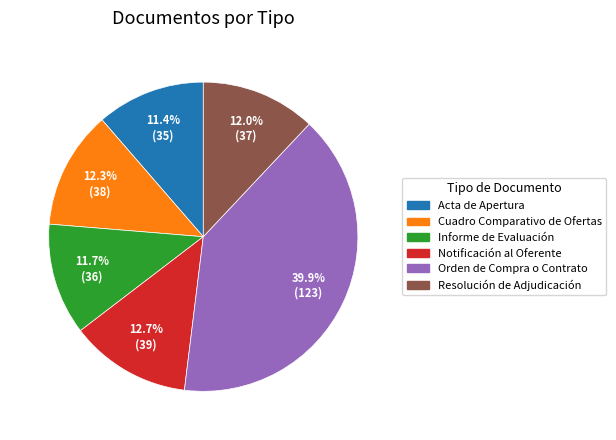

Combined, what portion of the pie is Notificación al Oferente and Resolución de Adjudicación?

24.7%